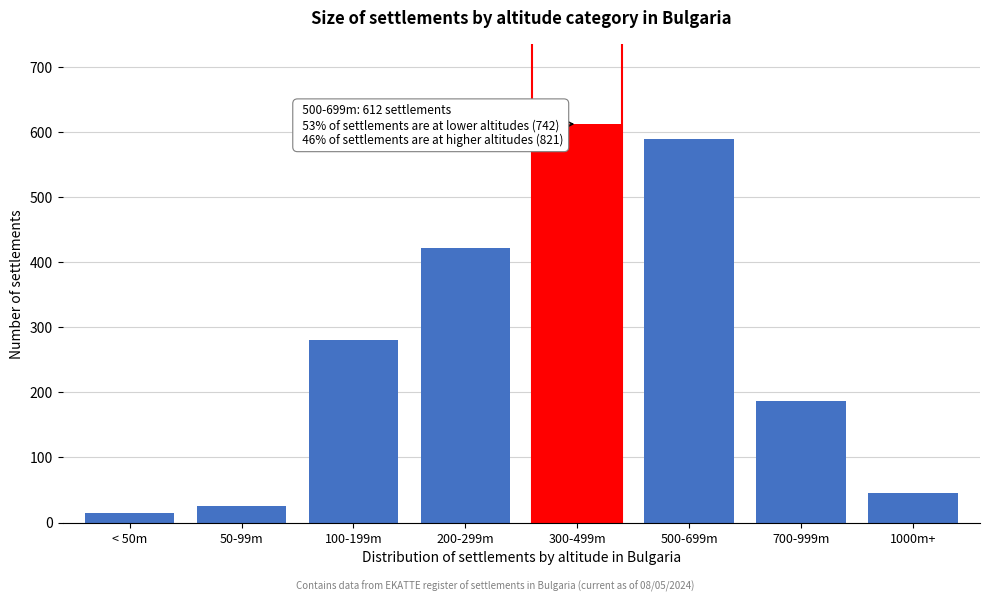

Reading left to right, list all the values displayed in this chart.

14	26	281	421	612	589	187	45